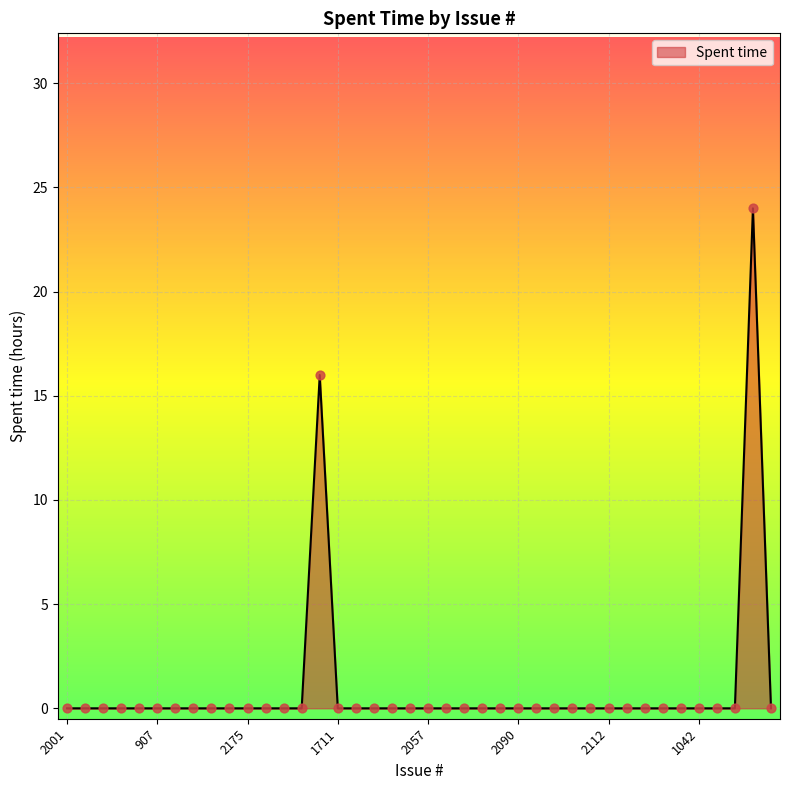

What is the difference between the maximum and minimum values?

24